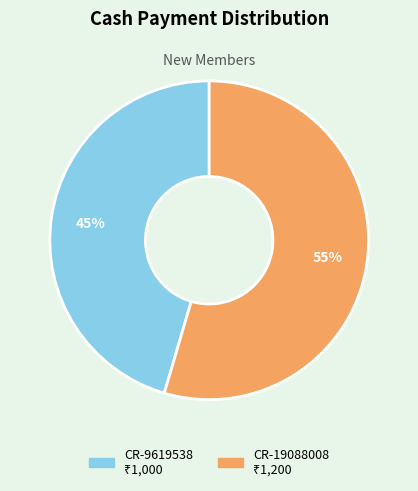

Does CR-9619538 account for over 50% of the chart?

No